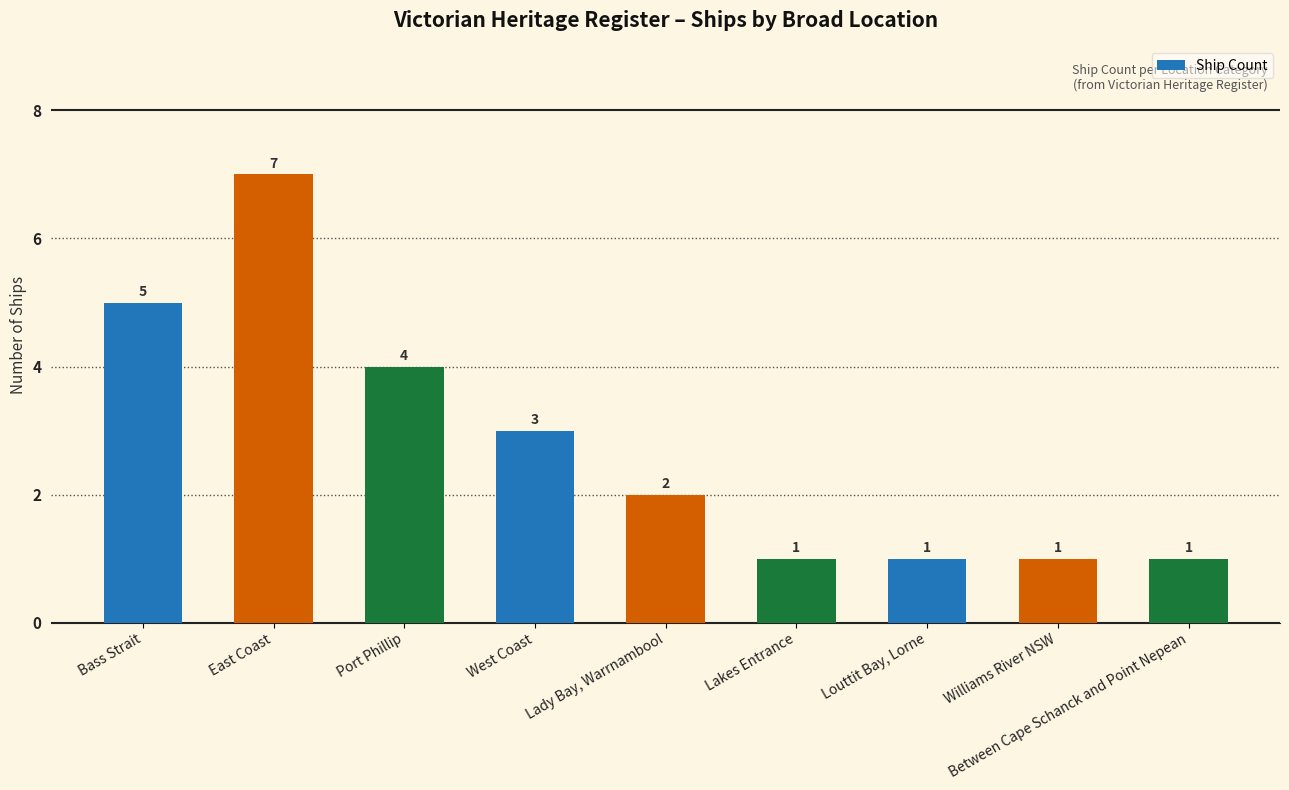

Is it true that the value at Lady Bay, Warrnambool is 2?

True